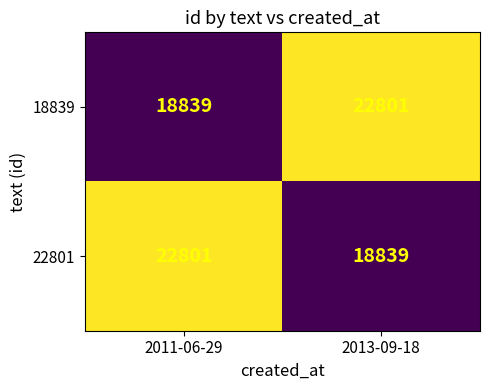

Reading left to right, transcribe all the data shown in this chart.

18839: 18839	22801
22801: 22801	18839